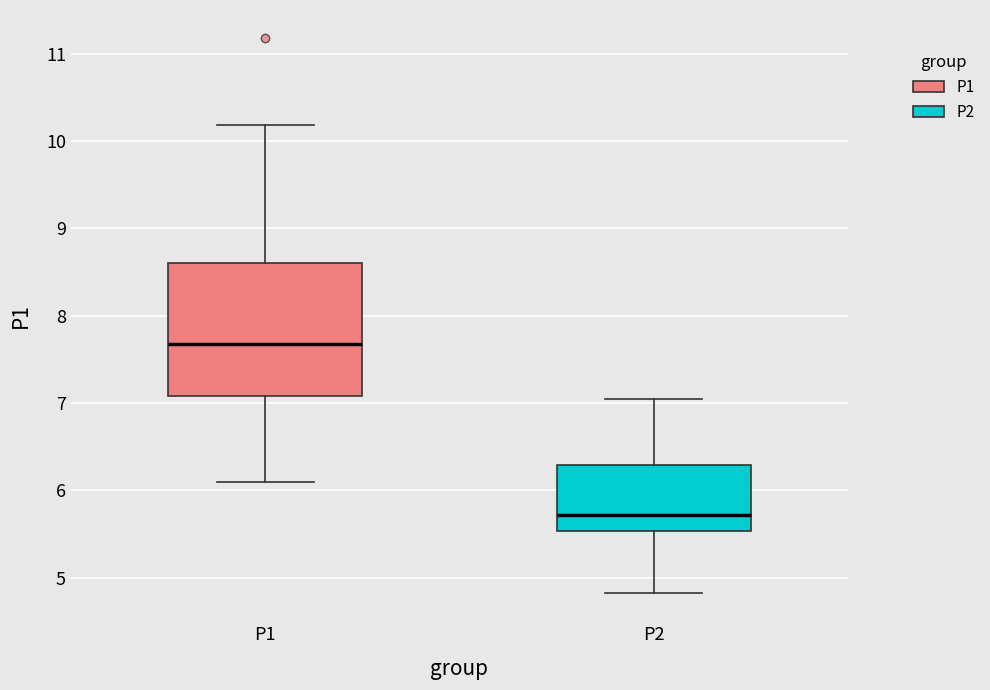

Reading left to right, read every box against the y-axis: the position of its median line, the range the box covers, and the ends of its whiskers. The values are not printed on the chart, so give them approximately, as read against the axis.

P1: median 7.7, box 7.1 to 8.6, whiskers 6.1 to 10.2
P2: median 5.7, box 5.5 to 6.3, whiskers 4.8 to 7.1